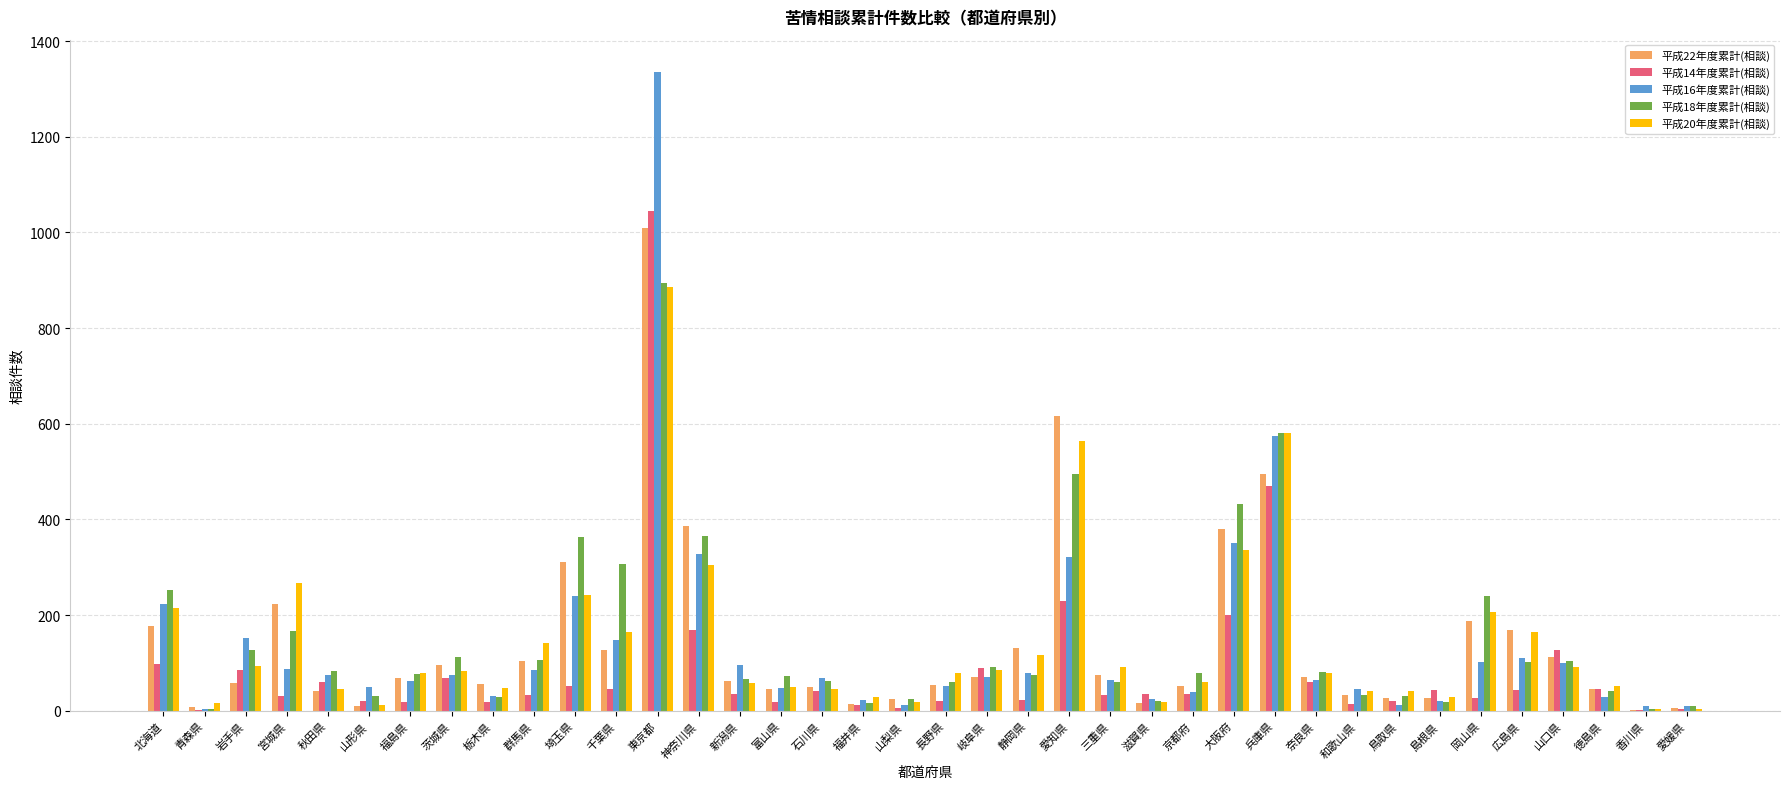

True or false: 平成20年度累計(相談) has a value of 304 at 神奈川県.

True